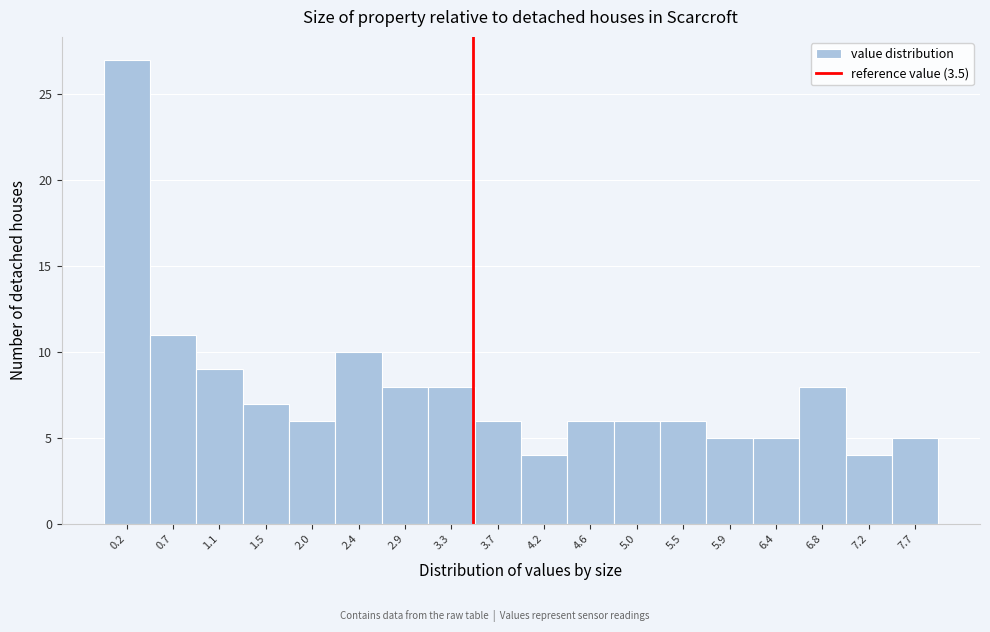

Reading left to right, list every bar in this chart as the range it spans on the x-axis followed by its height. Neither the bar edges nor the heights are printed on the chart, so give them approximately, as read against the axes.

0.00 to 0.45: 27
0.45 to 0.90: 11
0.90 to 1.30: 9
1.30 to 1.75: 7
1.75 to 2.20: 6
2.20 to 2.65: 10
2.65 to 3.05: 8
3.05 to 3.50: 8
3.50 to 3.95: 6
3.95 to 4.40: 4
4.40 to 4.85: 6
4.85 to 5.25: 6
5.25 to 5.70: 6
5.70 to 6.15: 5
6.15 to 6.60: 5
6.60 to 7.00: 8
7.00 to 7.45: 4
7.45 to 7.90: 5